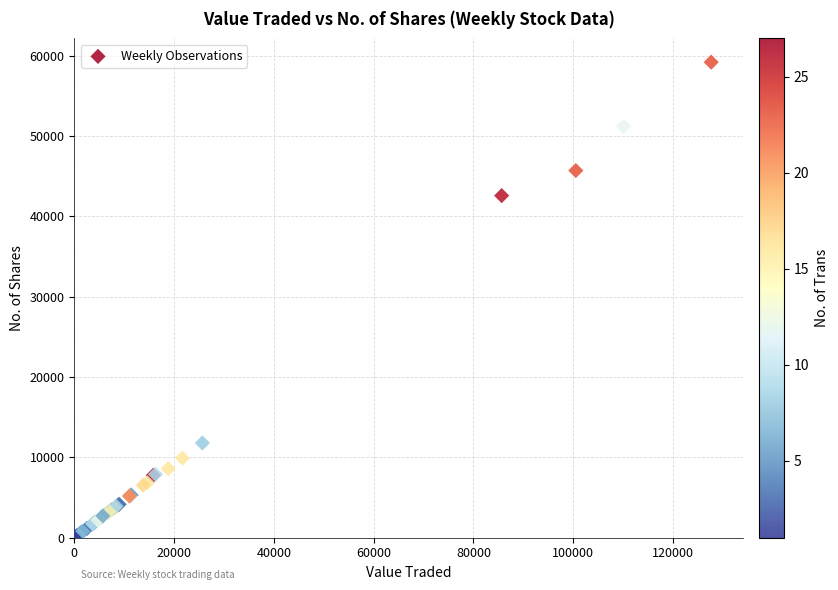

What Y value in the scatter plot is closest to 29616?

42578